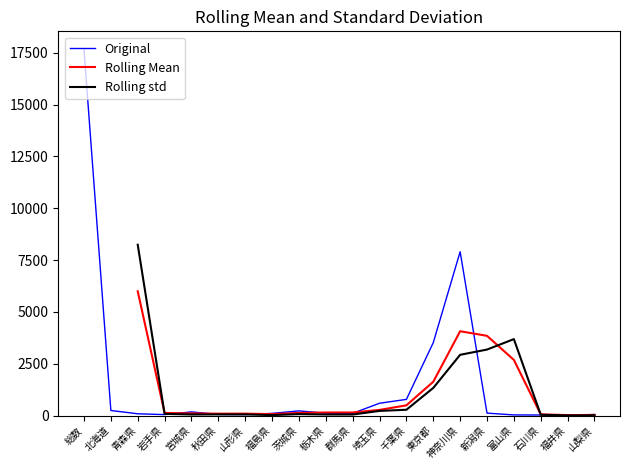

True or false: Rolling Mean has more than 0 points higher than both neighbors.

True